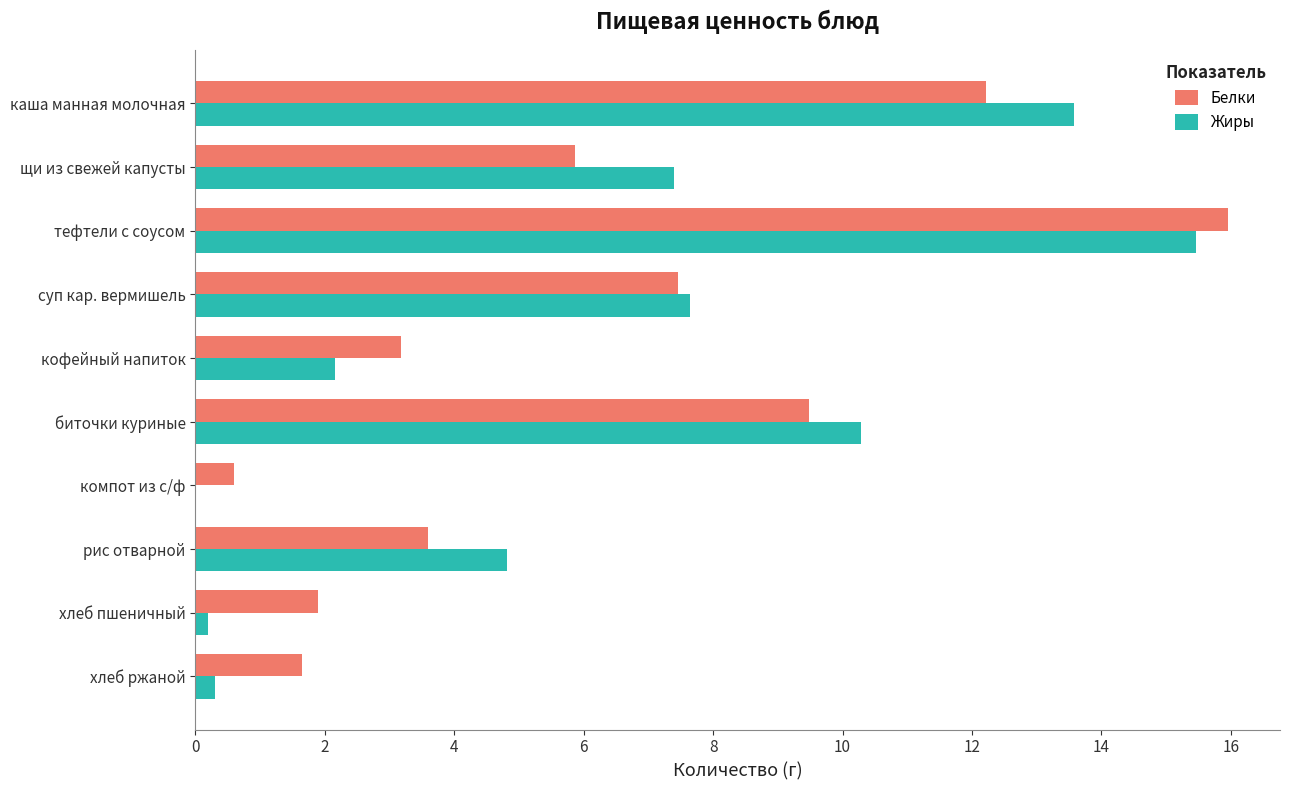

At which category is the sum across all series the highest?

тефтели с соусом